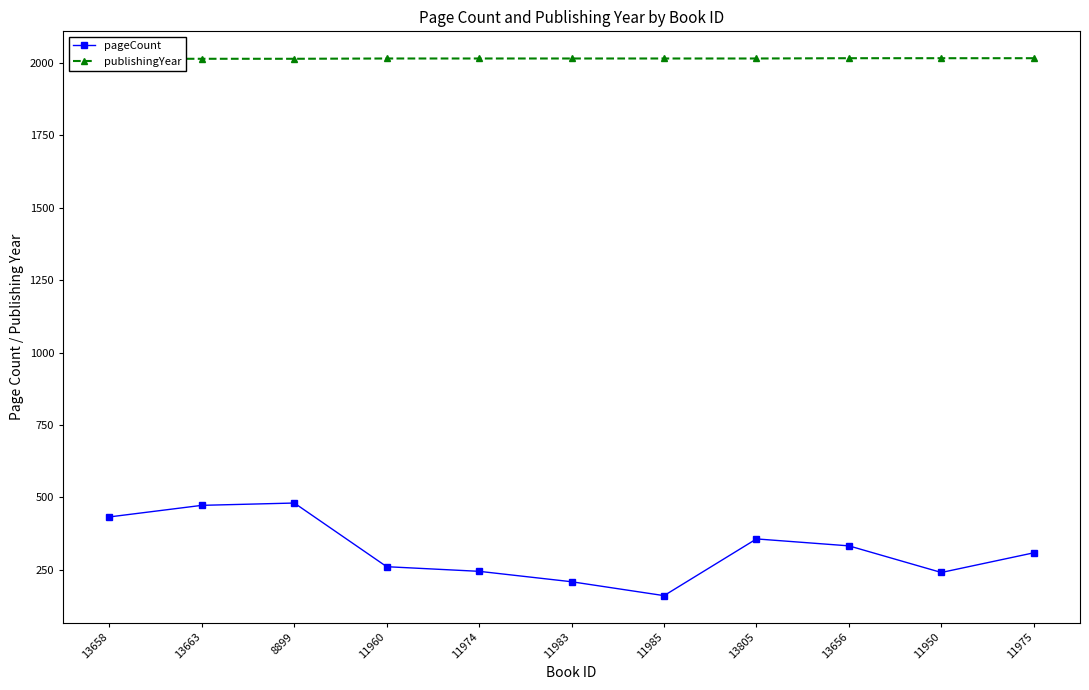

True or false: pageCount and publishingYear cross at least once.

False